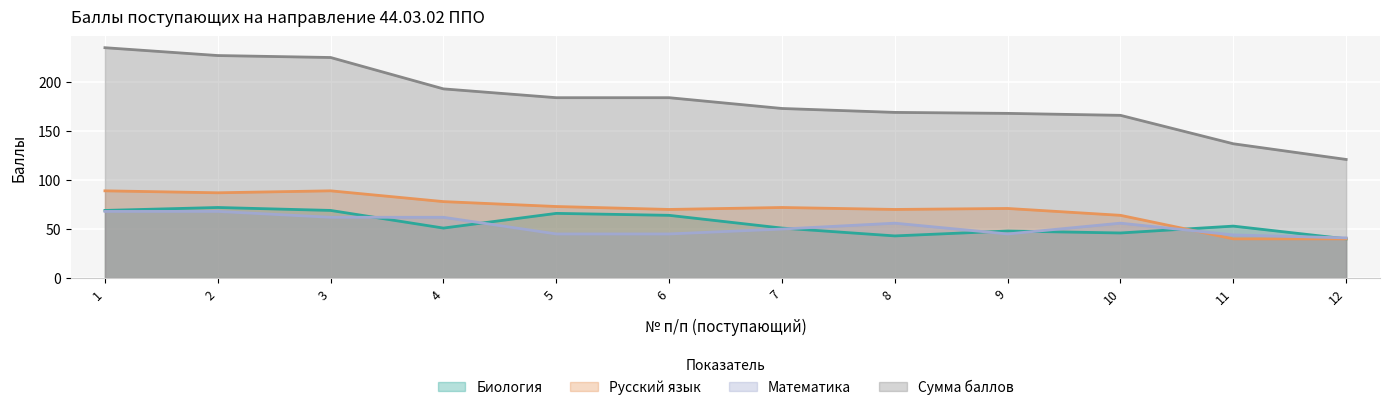

What are all the series names shown in the legend?

Биология, Русский язык, Математика, Сумма баллов